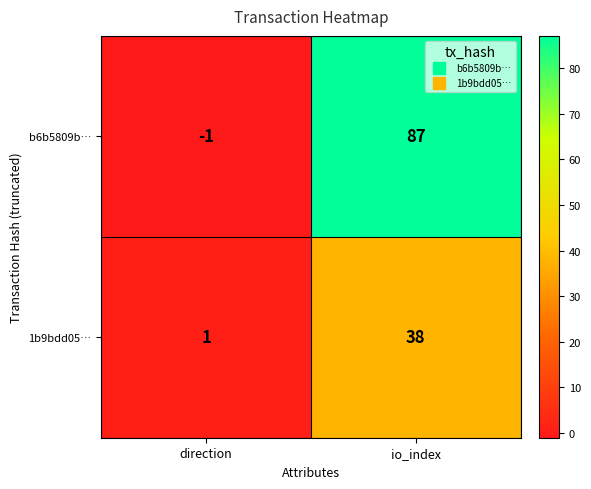

Which category has the lowest value in the b6b5809b… series?

direction